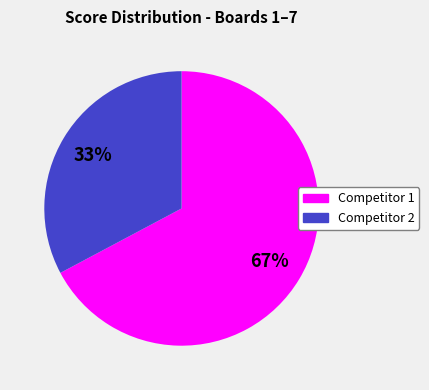

Does any single category account for the majority?

Yes